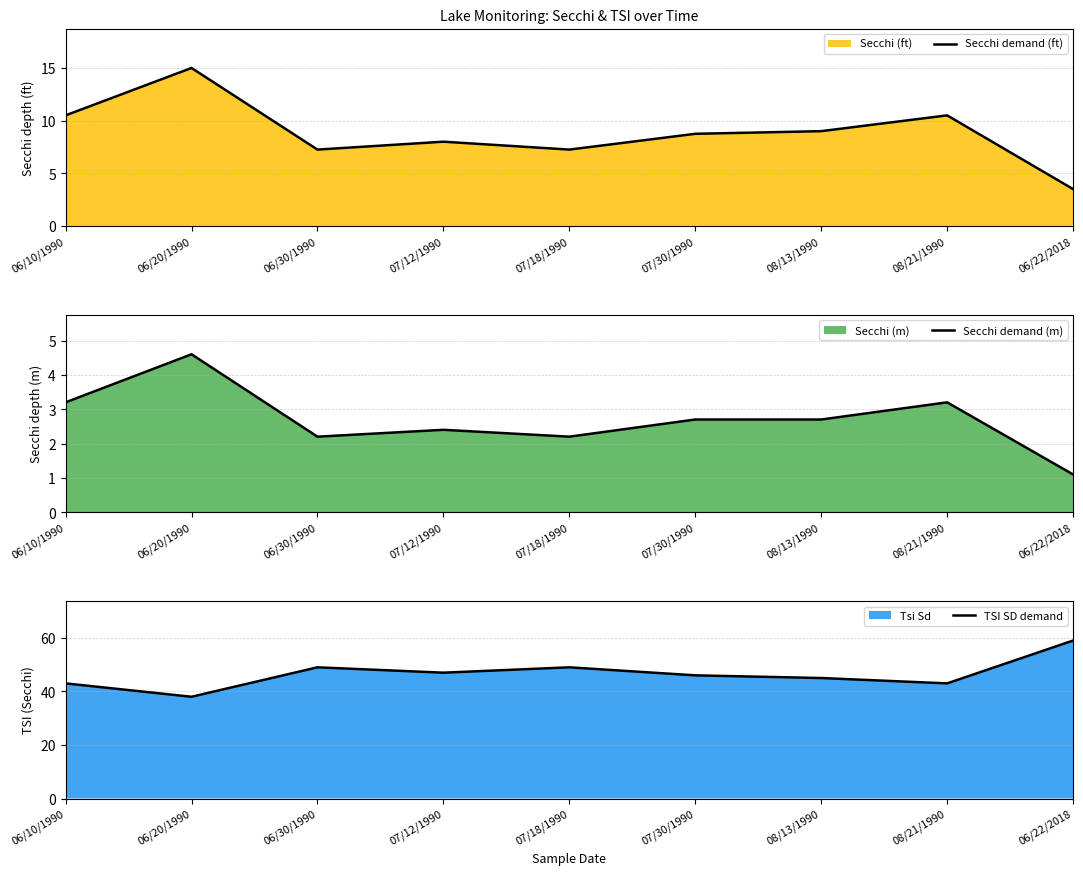

At which category does Secchi demand (m) reach its first local peak?

06/20/1990